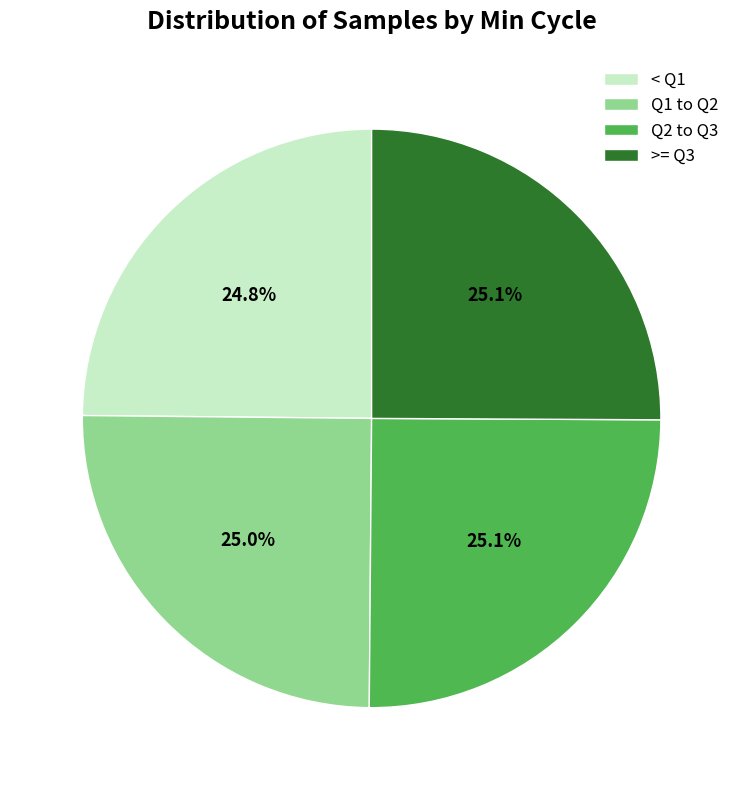

What is the total percentage of < Q1 and >= Q3?

49.9%